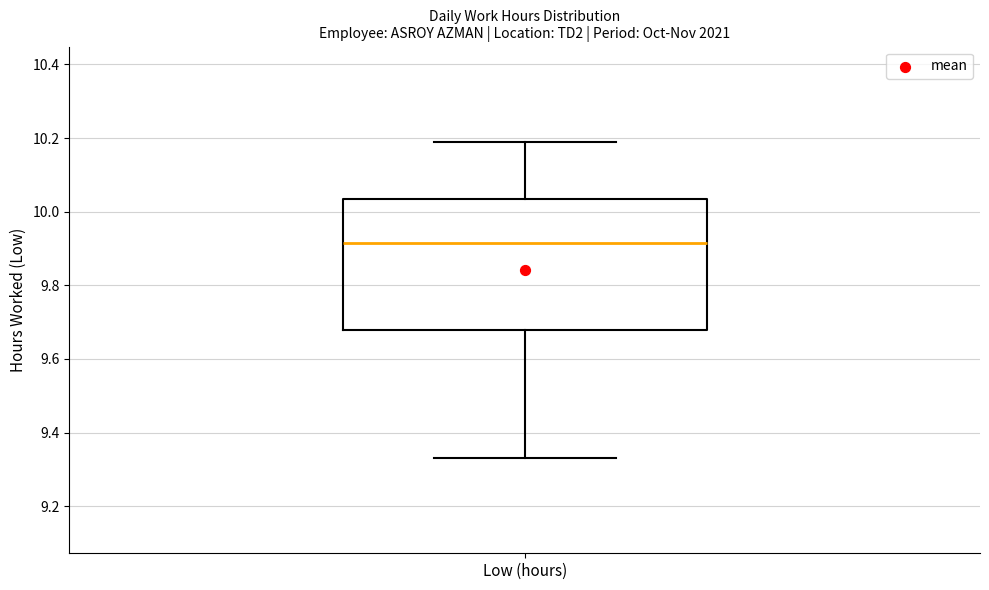

Where does the upper whisker of the box for Low (hours) end on the y-axis? The values are not printed on the chart, so give them approximately, as read against the axis.

10.20